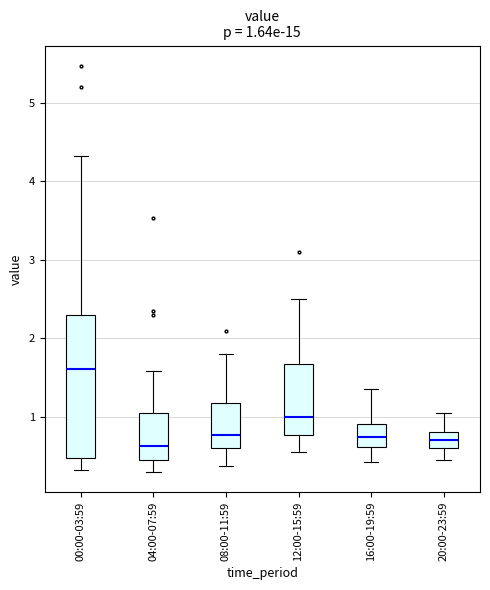

Which box has the highest median line?

00:00-03:59